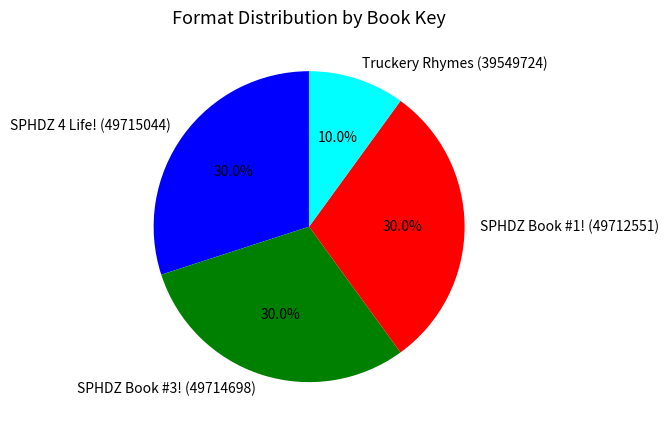

True or false: SPHDZ Book #1! (49712551) accounts for 22% of the total.

False